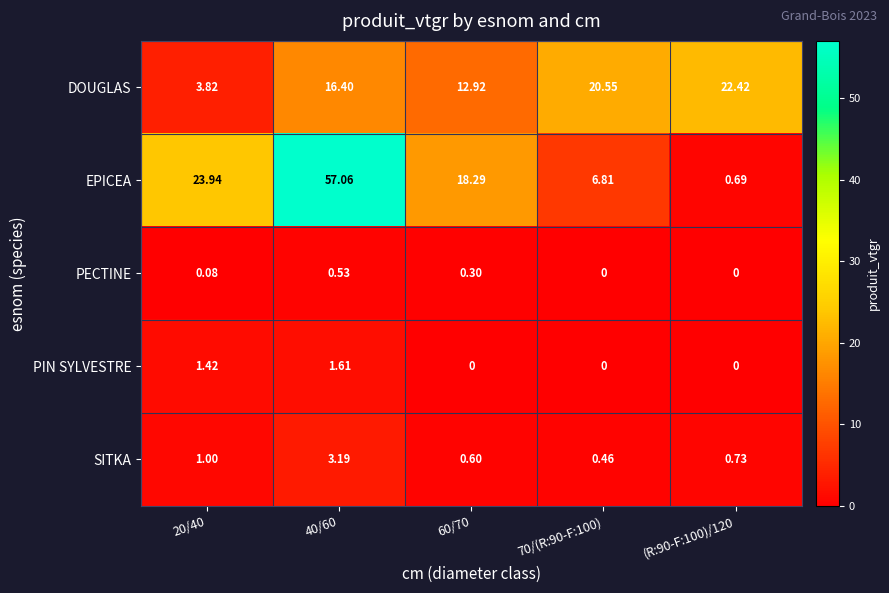

What is the total value across all series at 60/70?

32.1